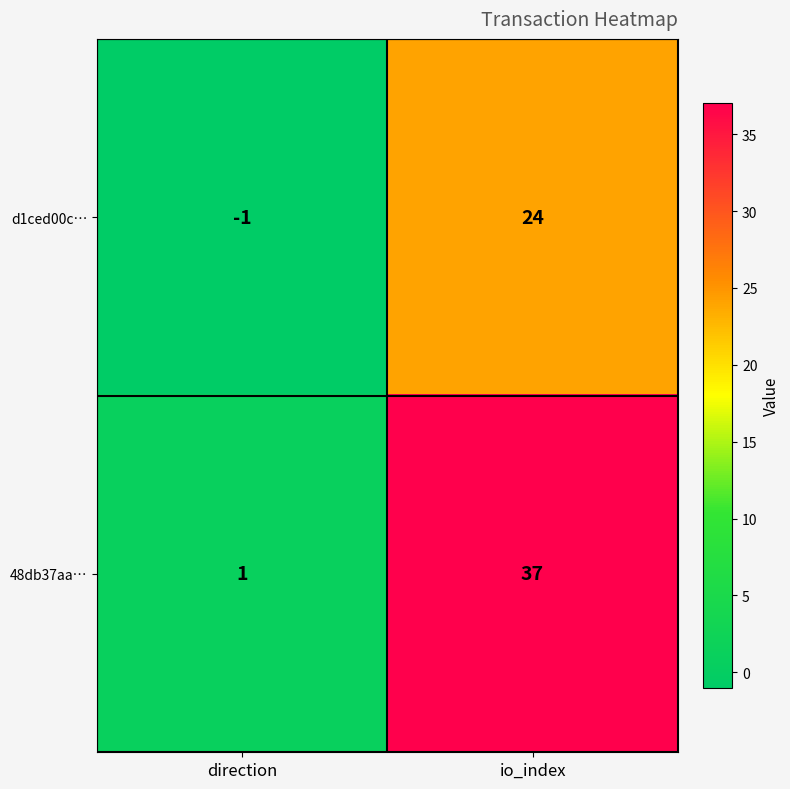

At which label is d1ced00c… closest to 11?

direction